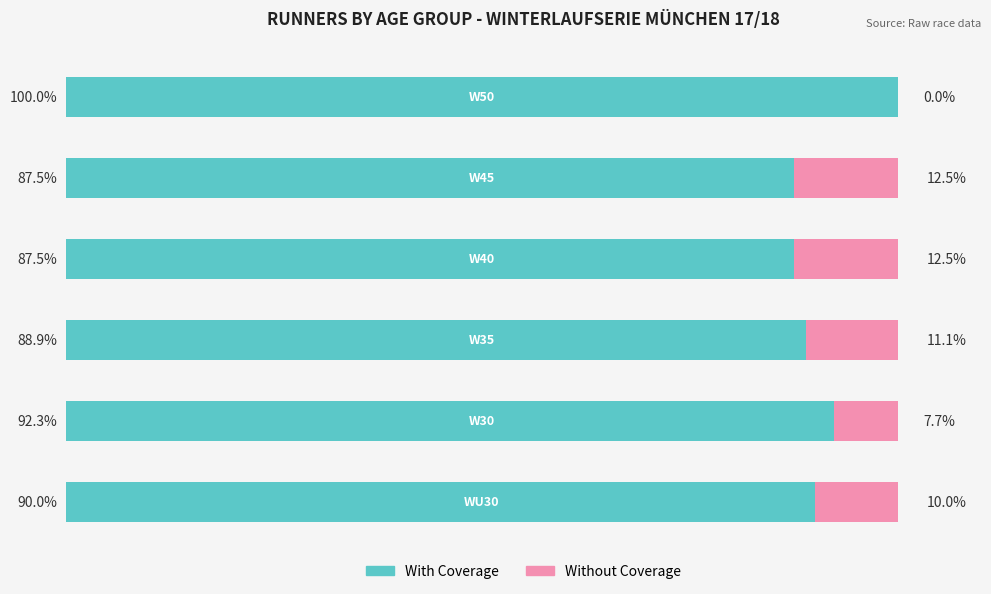

What are all the series names shown in the legend?

With Coverage, Without Coverage